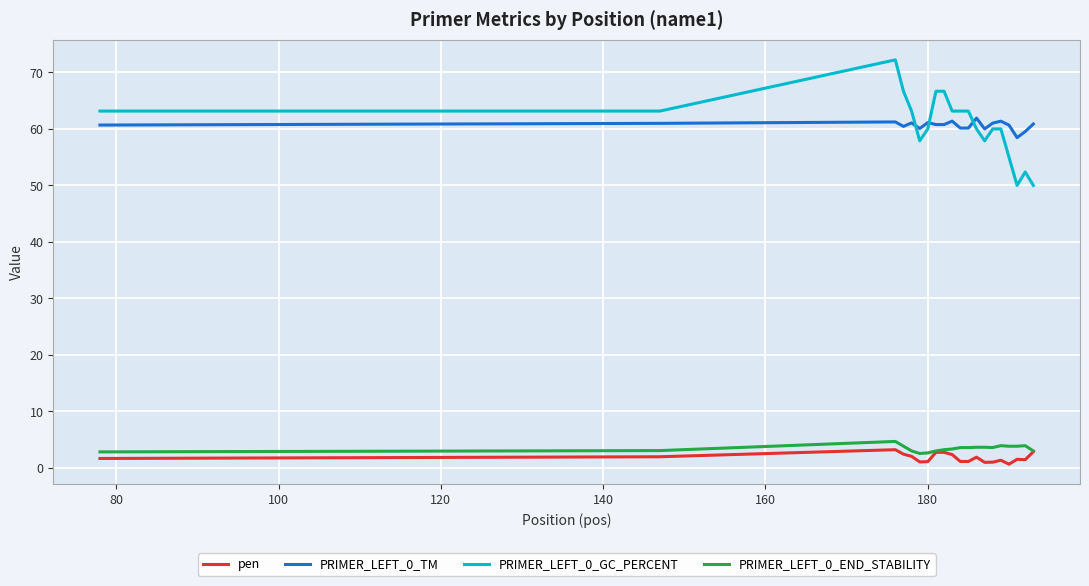

What is the maximum value shown in the chart?

72.2